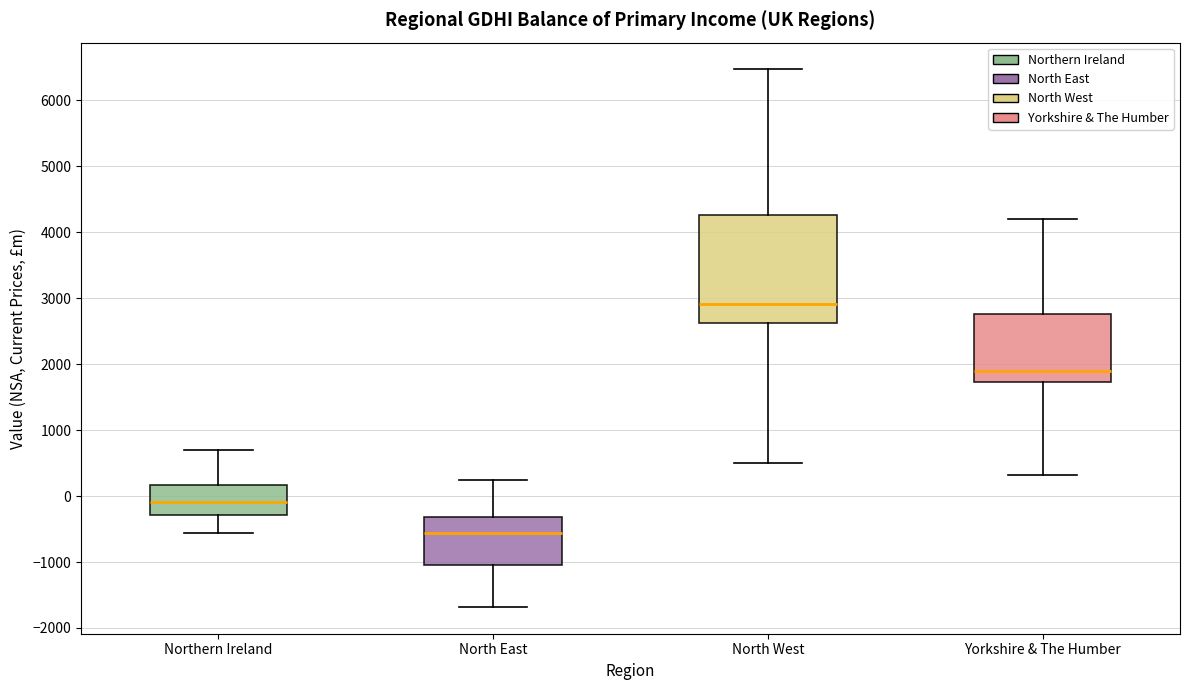

Which box has the lowest median line?

North East